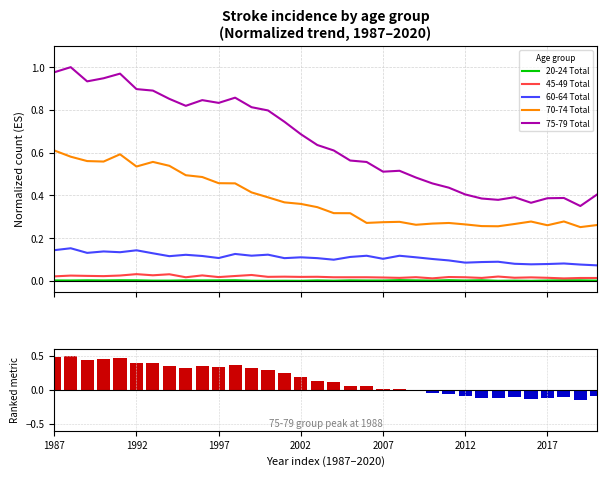

True or false: 70-74 Total and 45-49 Total intersect in this chart.

False